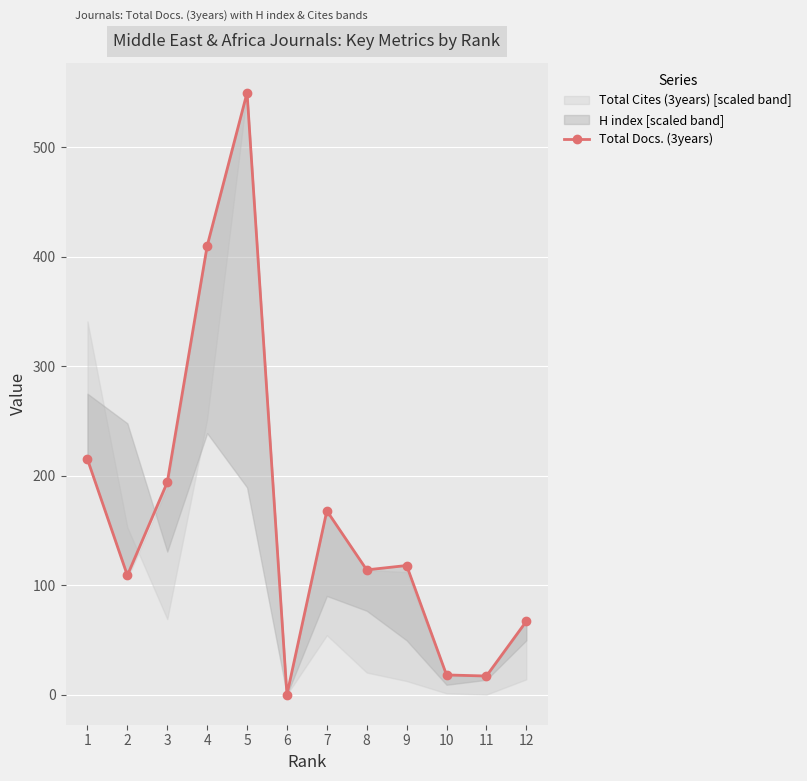

The value at 11 is 17. True or false?

True